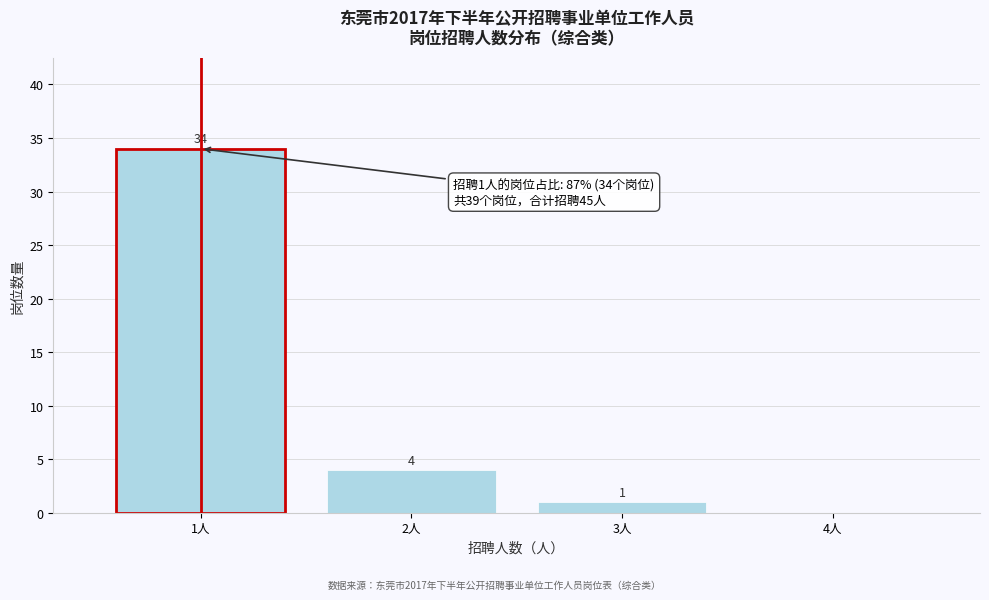

Which range on the x-axis has the tallest bar?

0.5 to 1.5